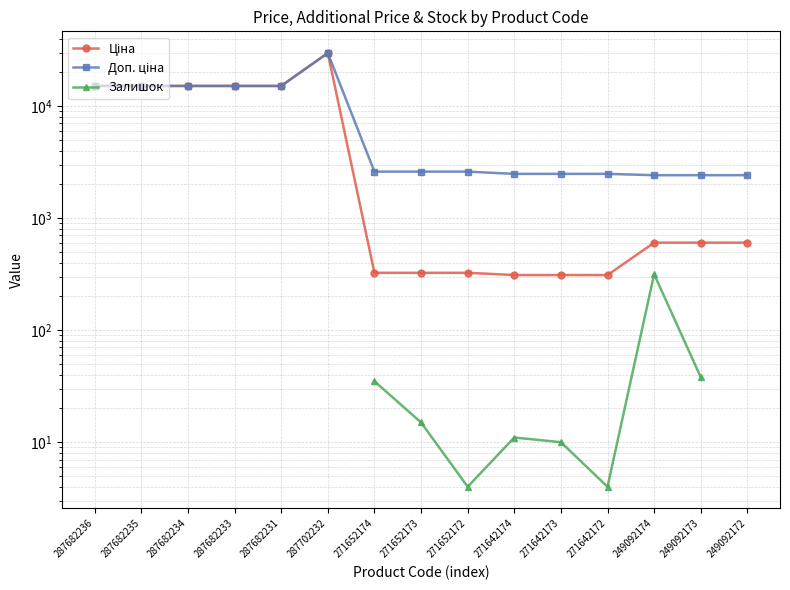

True or false: Залишок and Доп. ціна cross at least once.

False